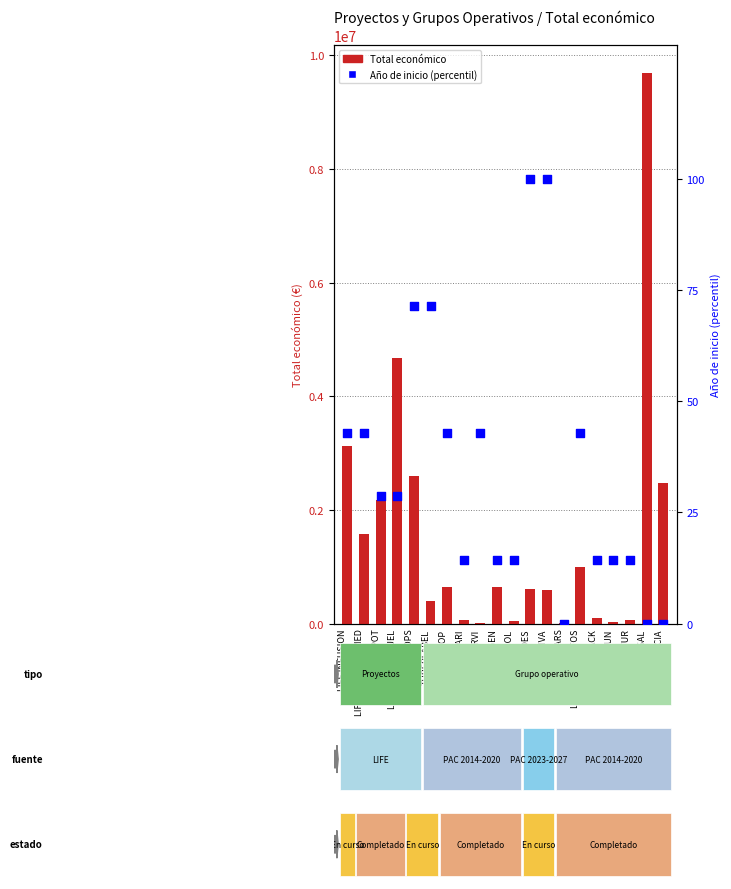

What are all the series names shown in the legend?

Total económico, Año de inicio (percentil)